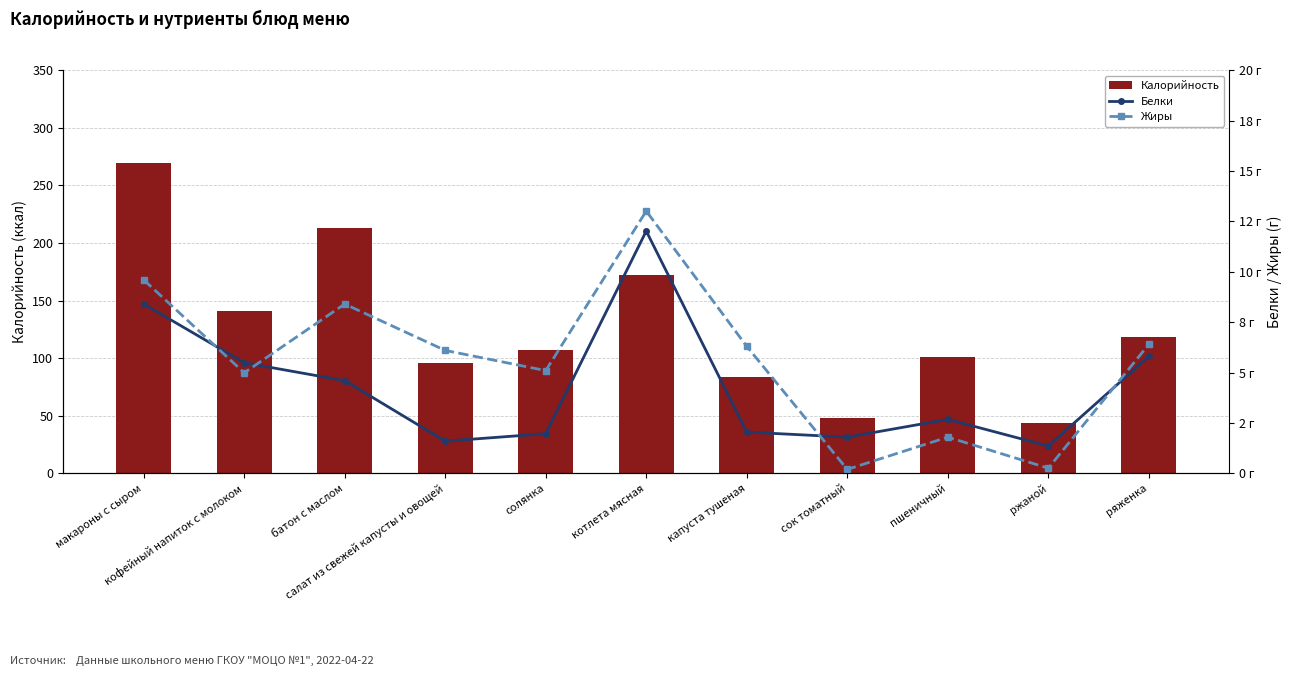

What is the value of the Калорийность bar at the 1st from the left?

269.0